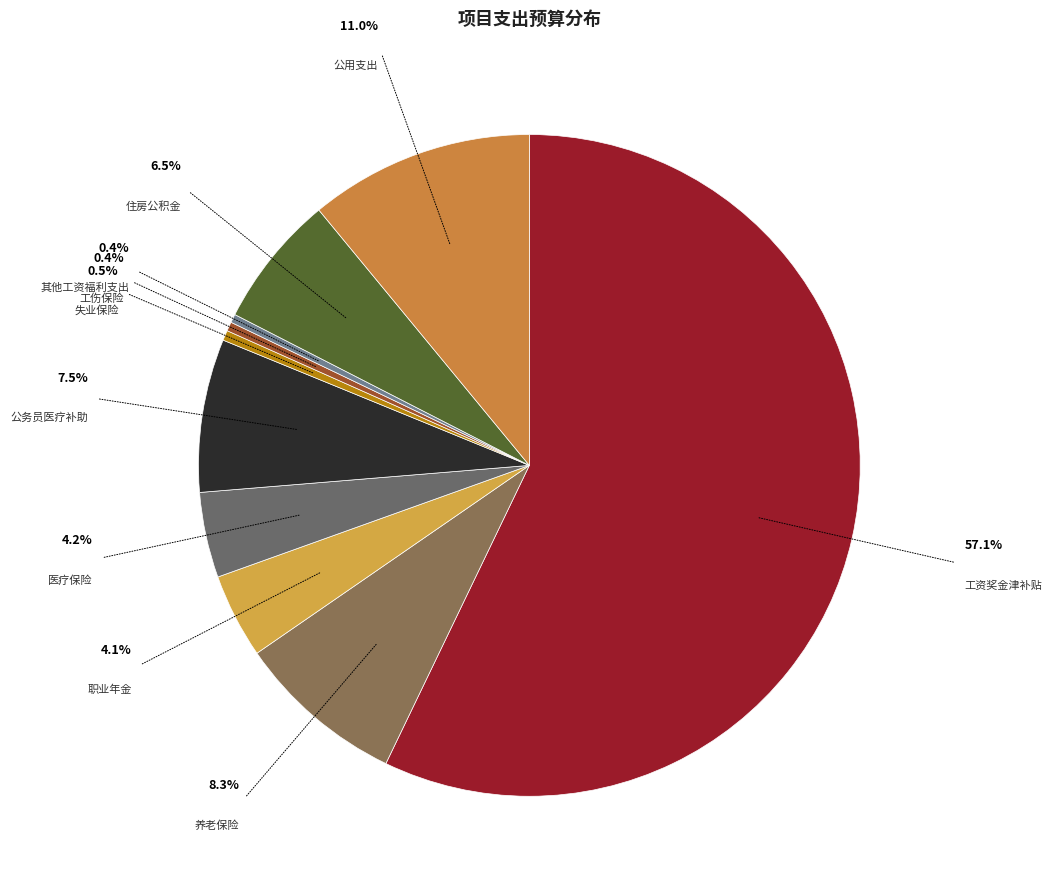

Between 失业保险 and 住房公积金, which is larger?

住房公积金